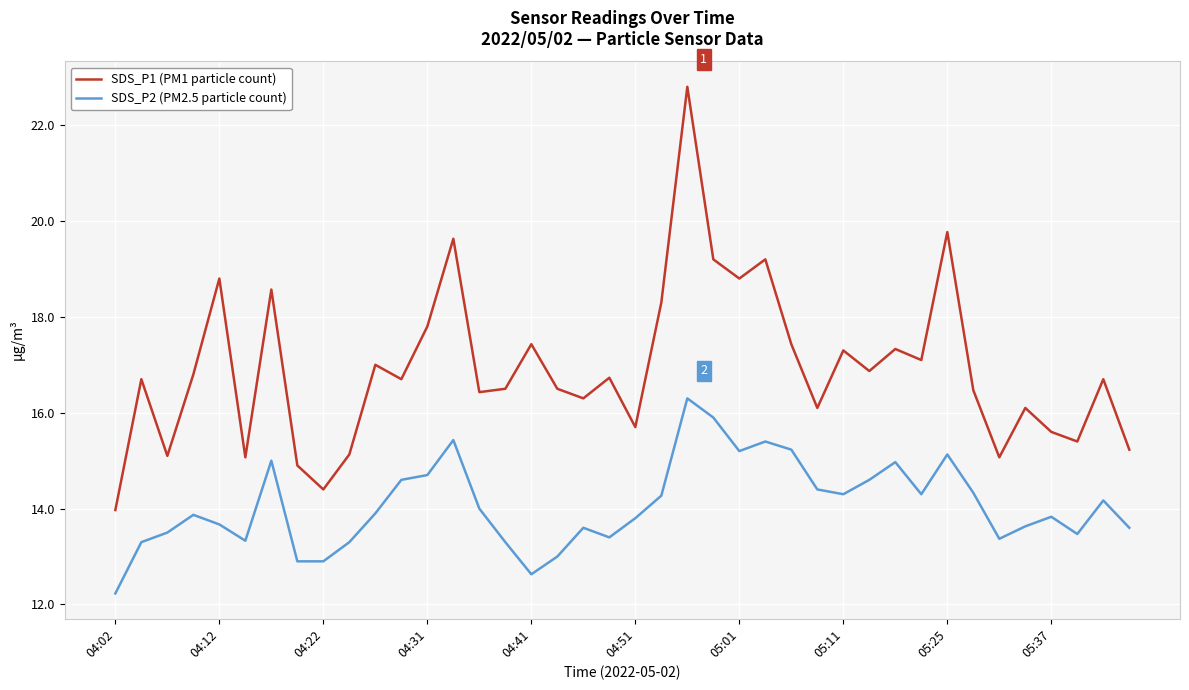

True or false: SDS_P1 (PM1 particle count) and SDS_P2 (PM2.5 particle count) intersect in this chart.

False